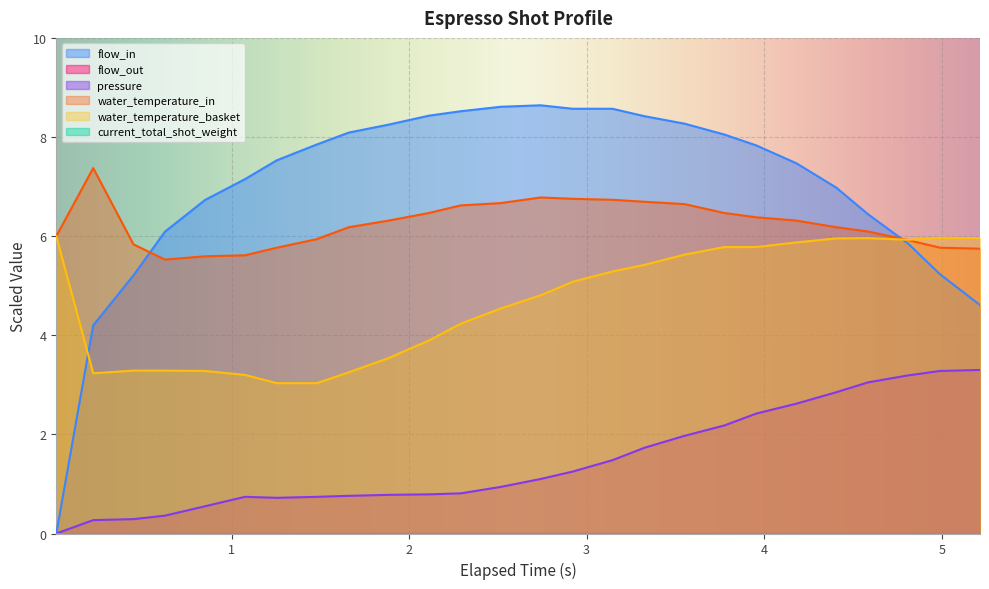

In pressure, how many points are higher than both neighbors (excluding endpoints)?

1